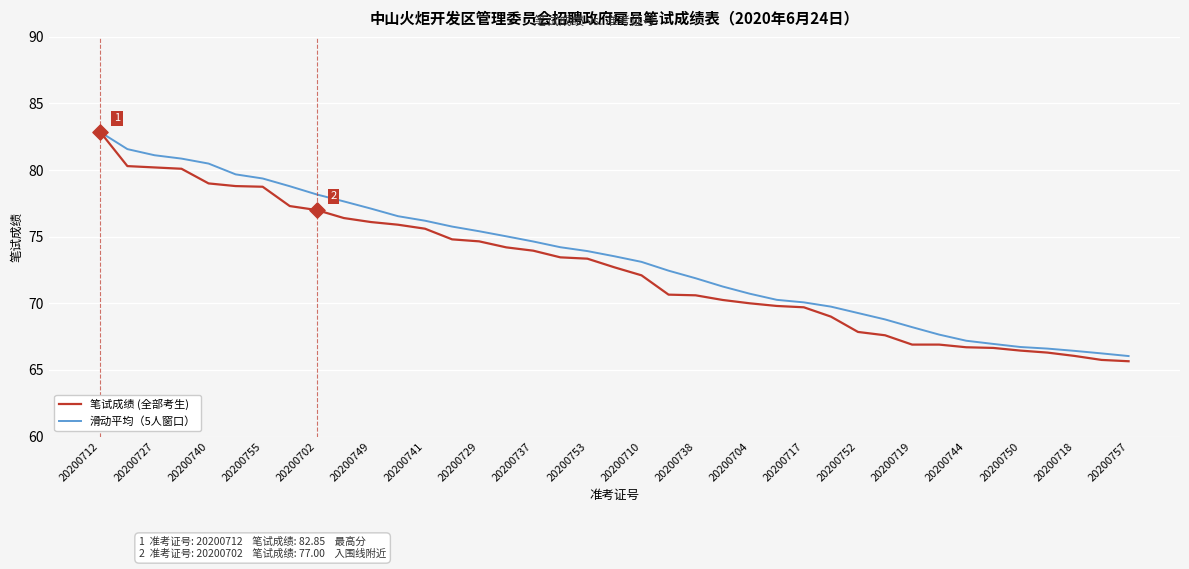

Which series has the largest range (max minus min)?

笔试成绩 (全部考生)